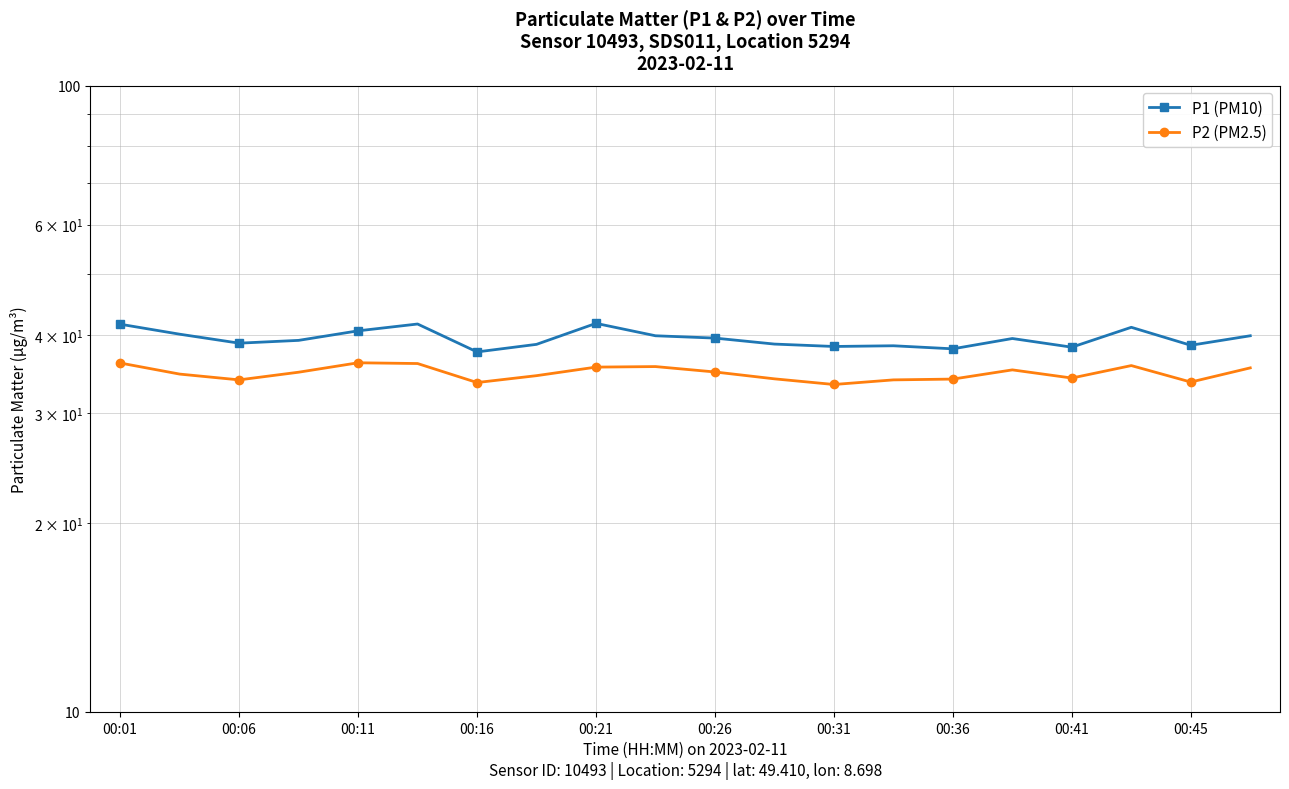

In P1 (PM10), how many points are lower than both neighbors (excluding endpoints)?

6